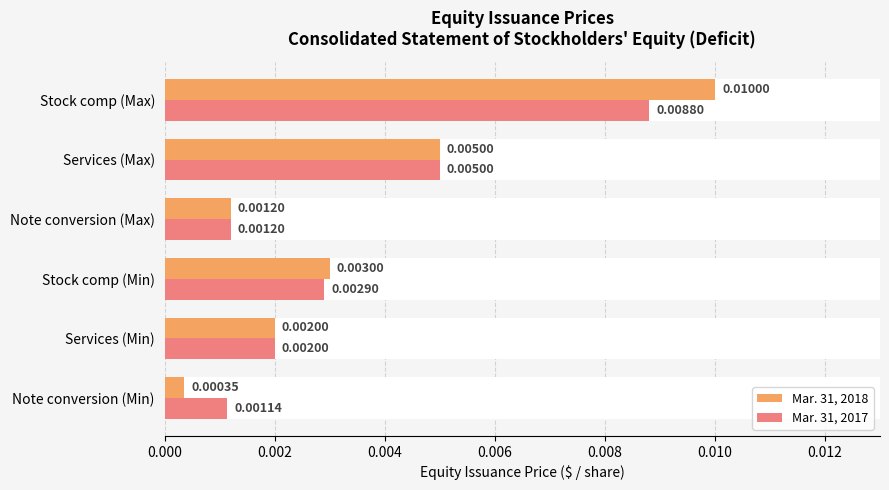

Rank the series by their average value, from highest to lowest.

Mar. 31, 2018, Mar. 31, 2017